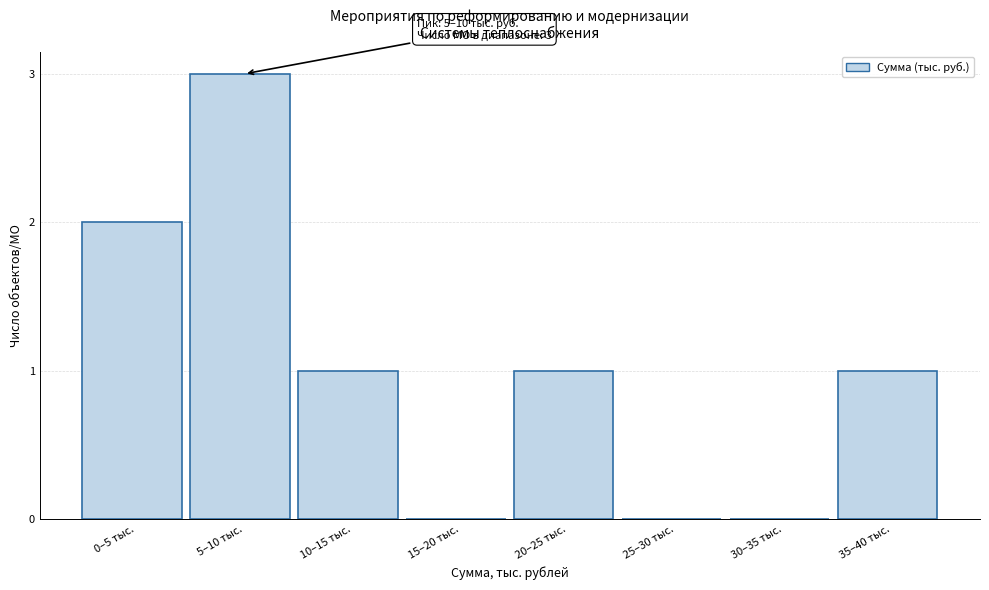

Reading left to right, what are all the values shown in this chart?

0–5 тыс.=2	5–10 тыс.=3	10–15 тыс.=1	15–20 тыс.=0	20–25 тыс.=1	25–30 тыс.=0	30–35 тыс.=0	35–40 тыс.=1